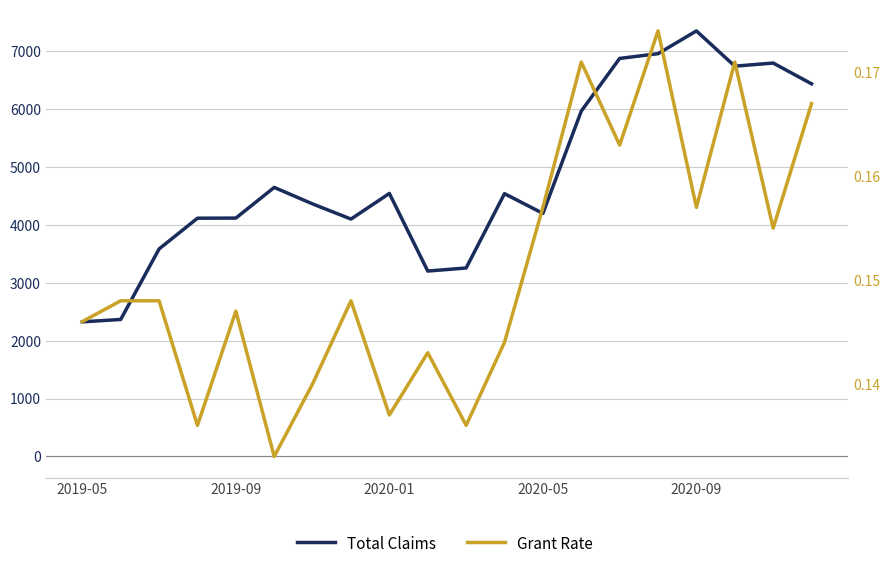

How many Grant Rate values are between 0 and 1?

20